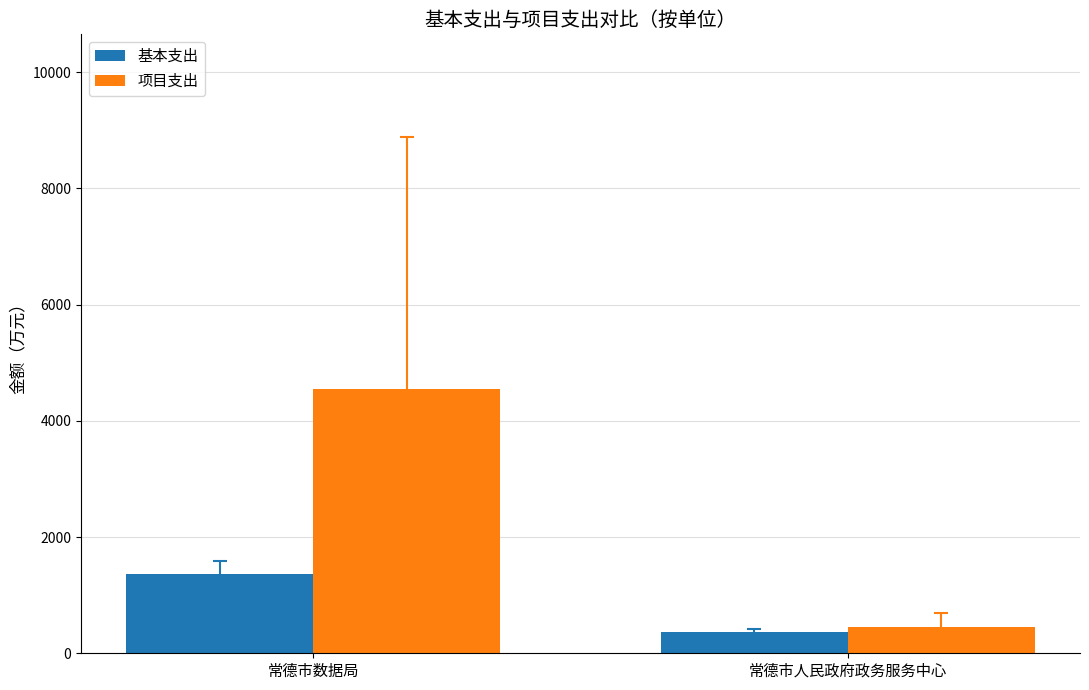

Between 常德市数据局 and 常德市人民政府政务服务中心, which series saw the biggest shift?

项目支出